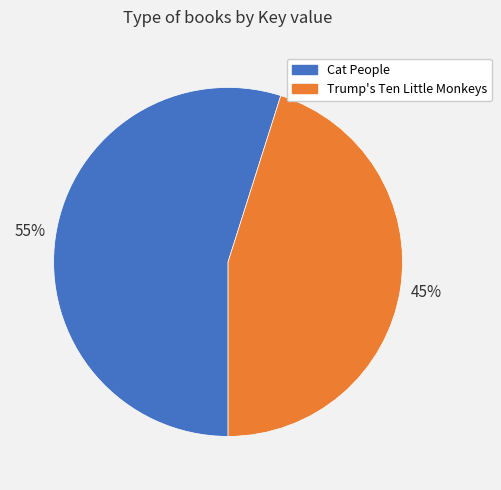

Is it true that Trump's Ten Little Monkeys is 45% of the pie?

True